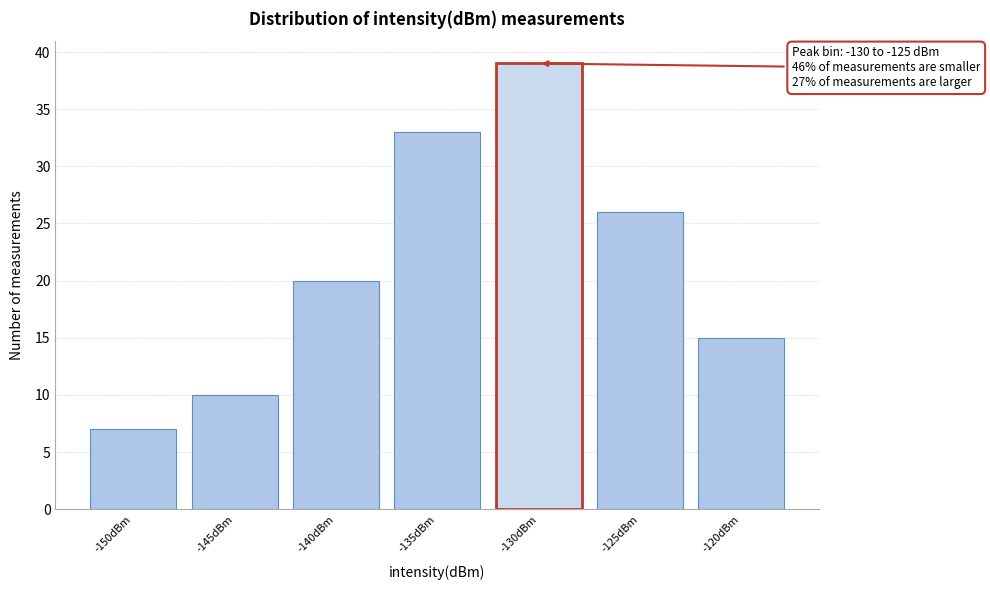

Reading right to left, transcribe all the data shown in this chart.

-120dBm=15	-125dBm=26	-130dBm=39	-135dBm=33	-140dBm=20	-145dBm=10	-150dBm=7